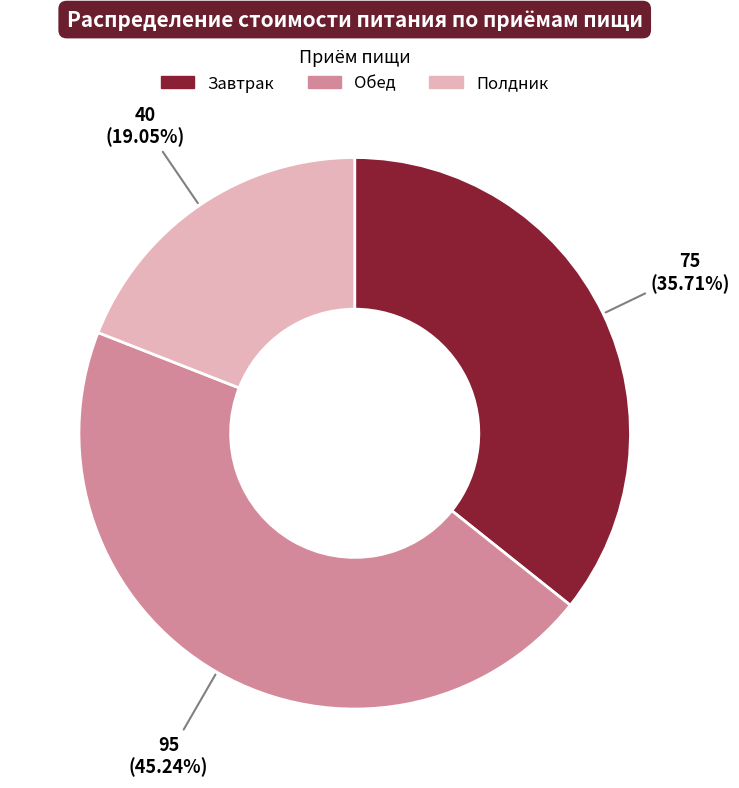

The Полдник slice represents 19% of the pie. True or false?

True